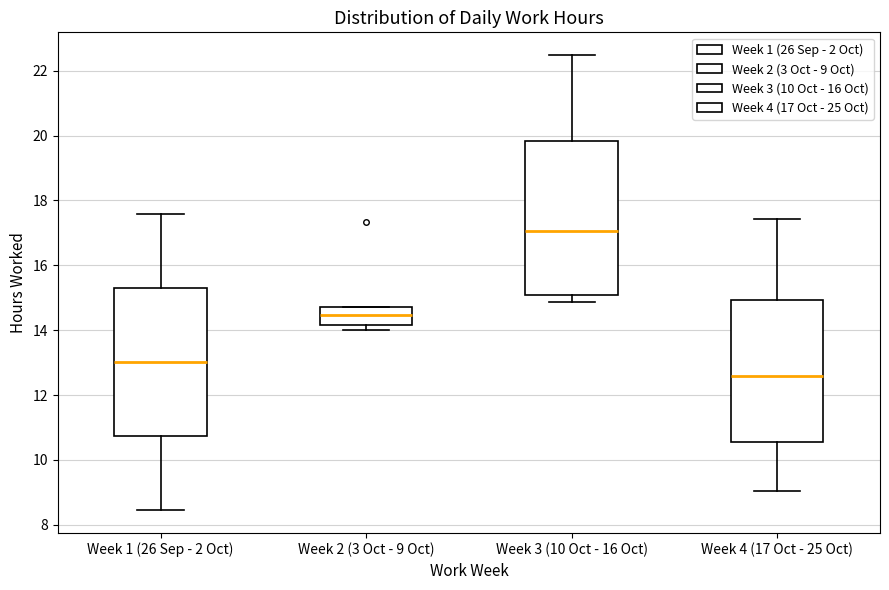

Where is the lower edge of the box for Week 2 (3 Oct - 9 Oct) on the y-axis? The values are not printed on the chart, so give them approximately, as read against the axis.

14.2